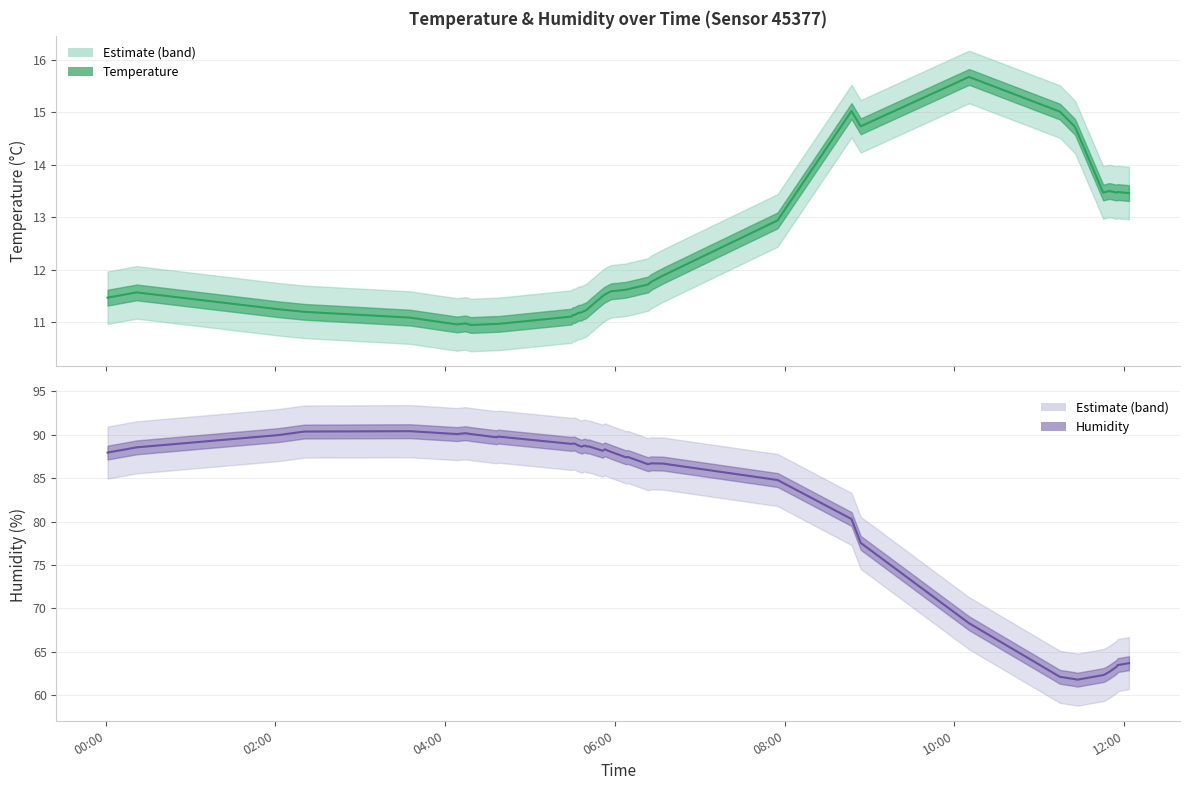

The value of humidity line at 22 is 151.9. True or false?

False